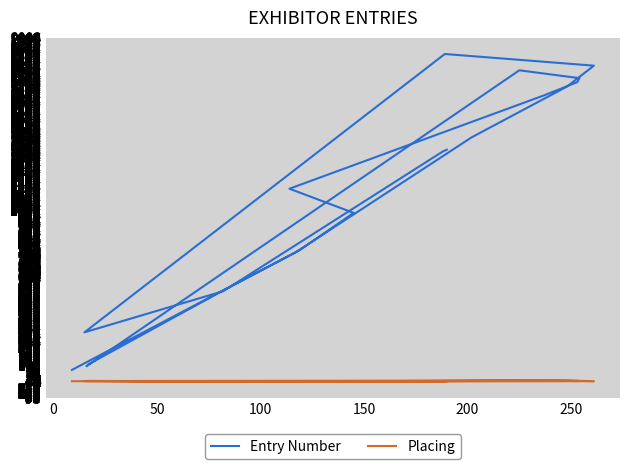

Where does the Placing series first go above 4?

150